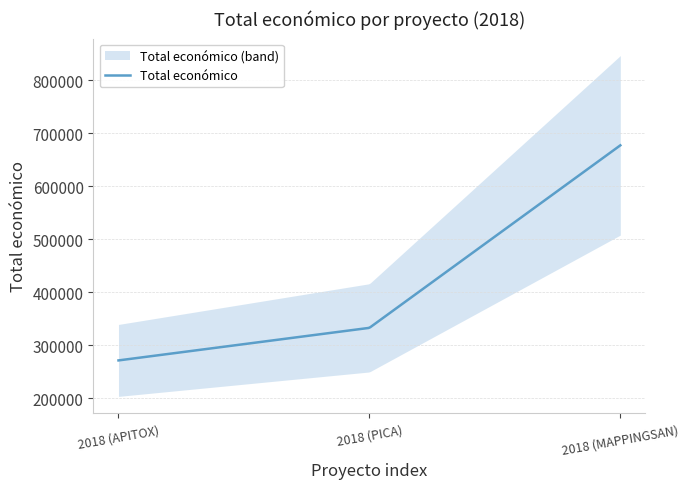

What is the minimum value shown in the chart?

271552